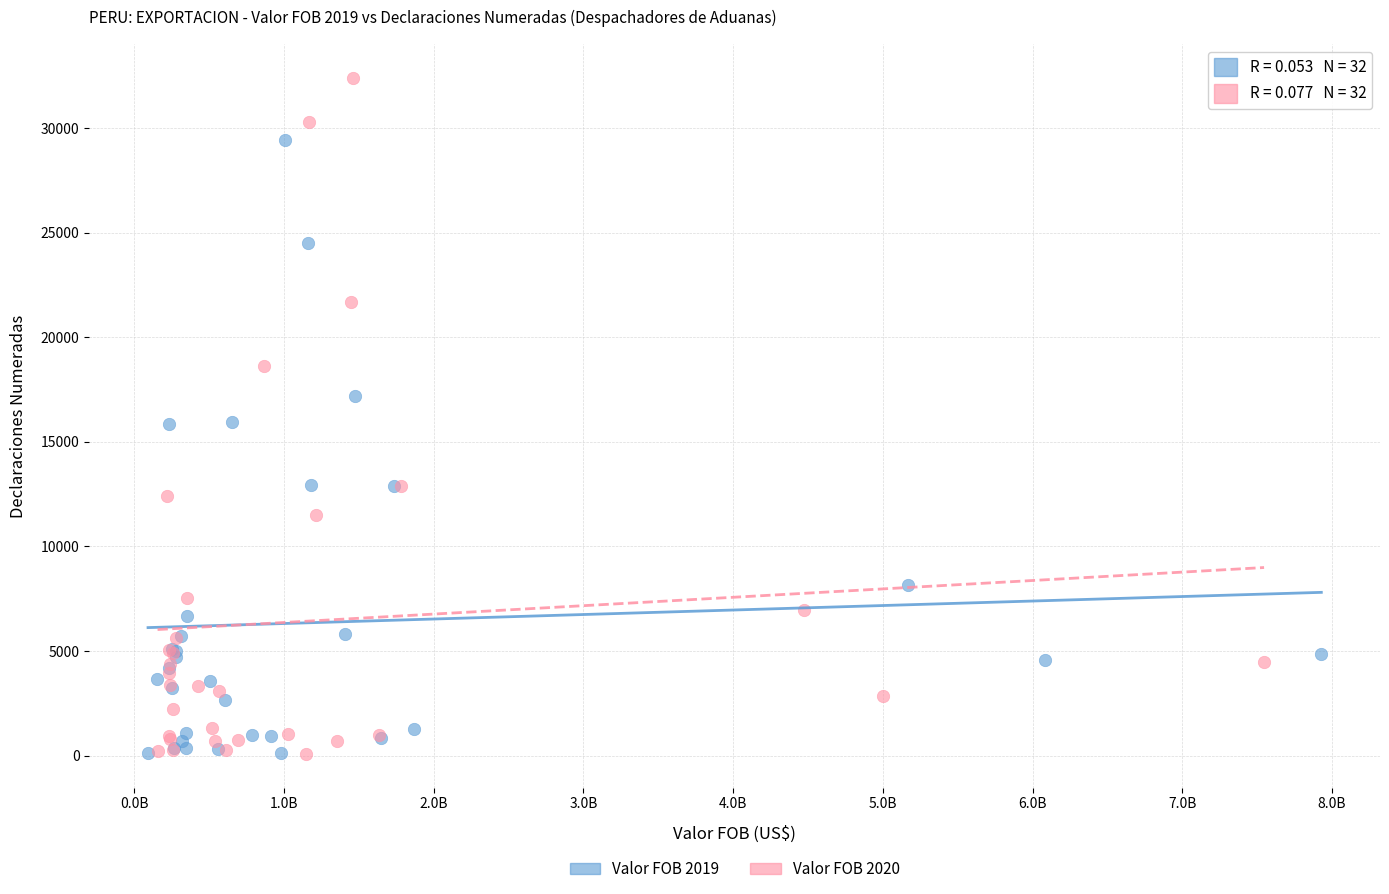

Which series reaches the maximum Y coordinate?

Valor FOB 2020